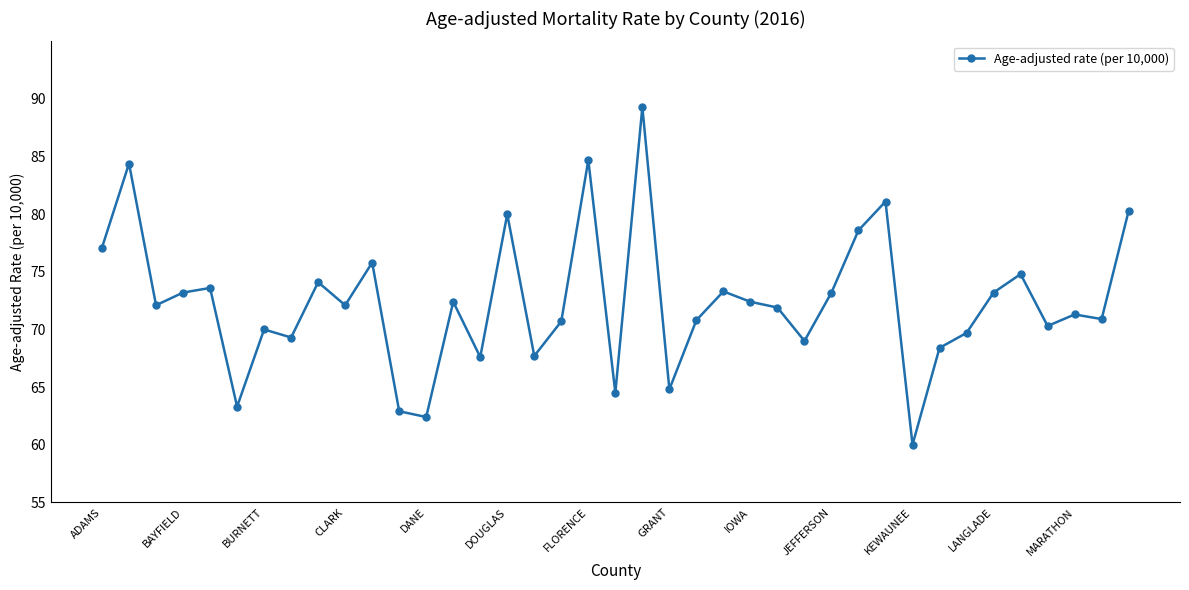

Is this an area chart (filled region under the line)?

No